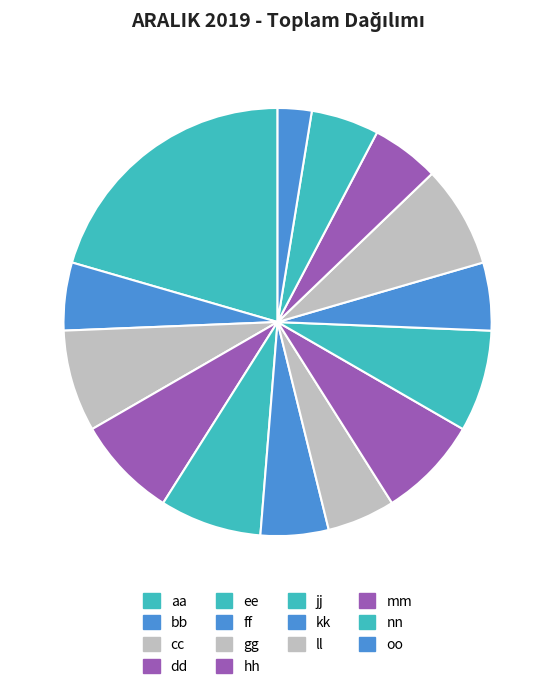

Is there a majority slice in this chart?

No